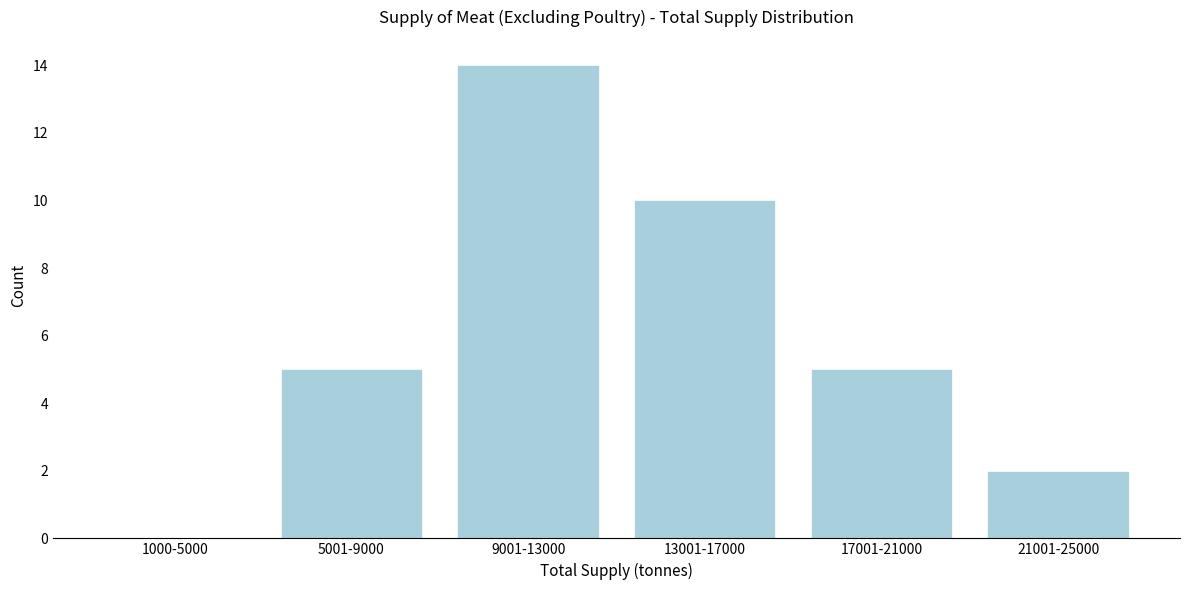

Reading left to right, what are all the values shown in this chart?

1000-5000=0	5001-9000=5	9001-13000=14	13001-17000=10	17001-21000=5	21001-25000=2